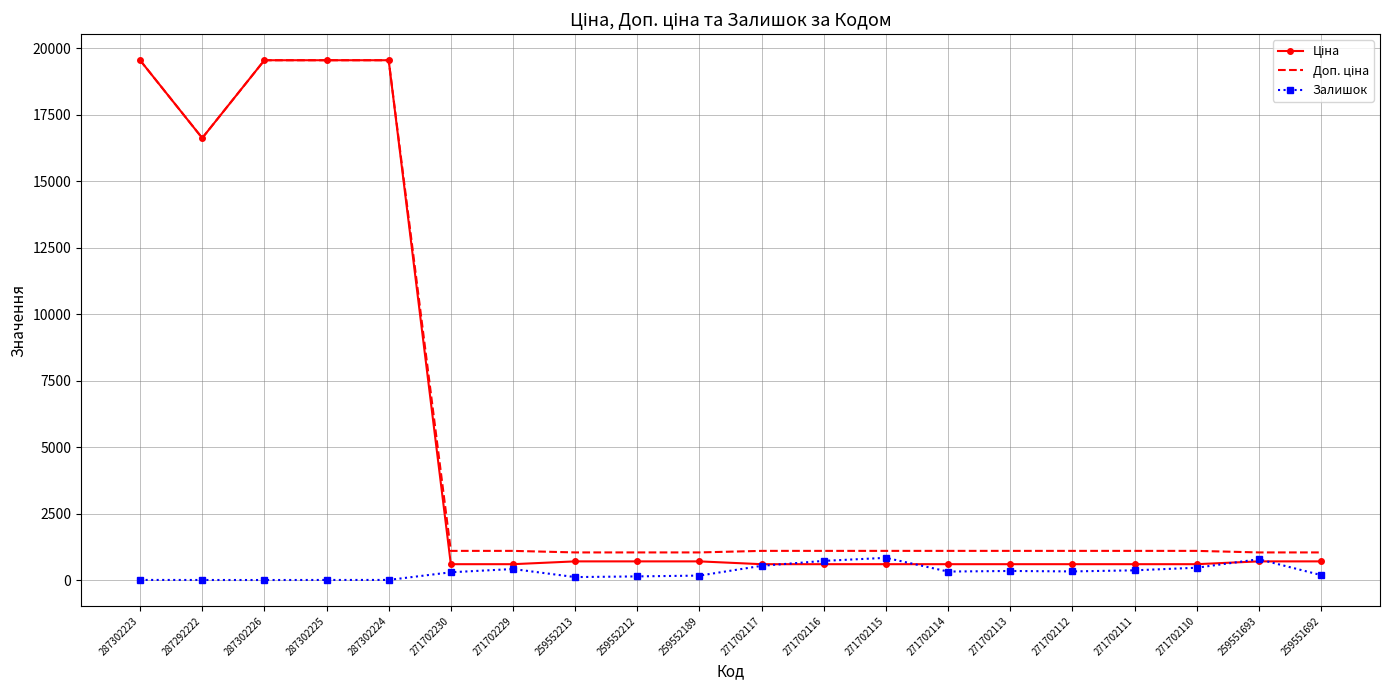

What is the maximum value for Залишок?

839.0